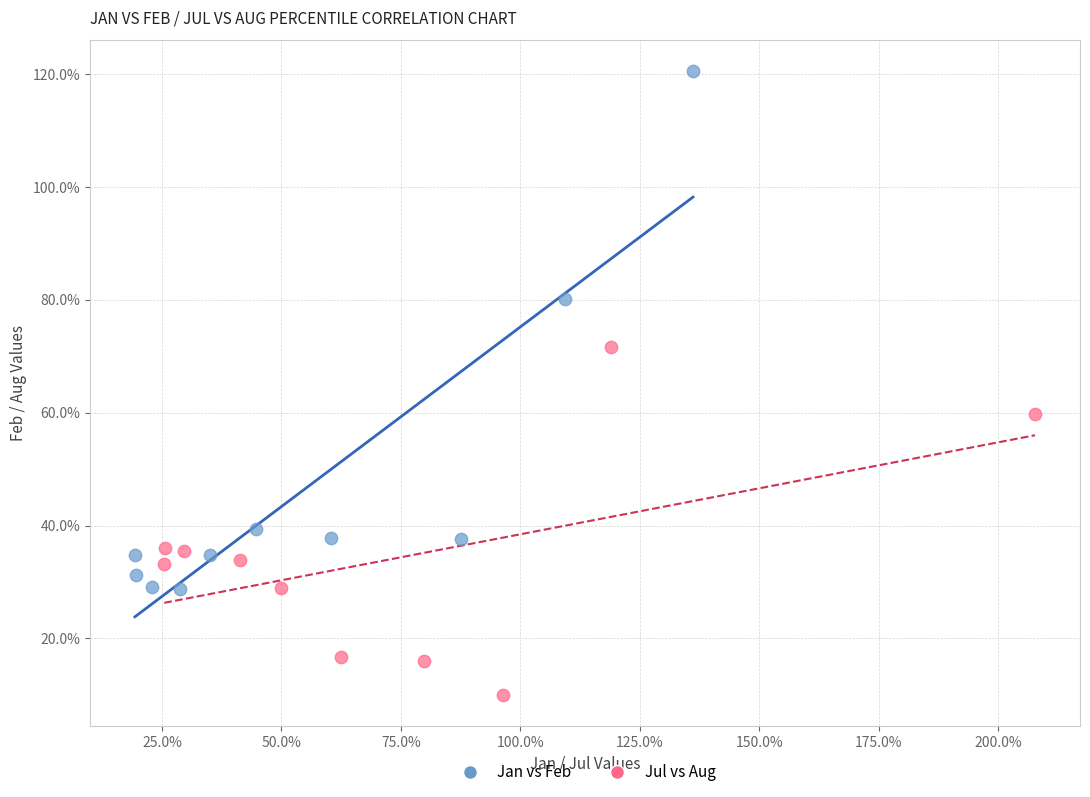

What are all the series names shown in the legend?

Jan vs Feb, Jul vs Aug